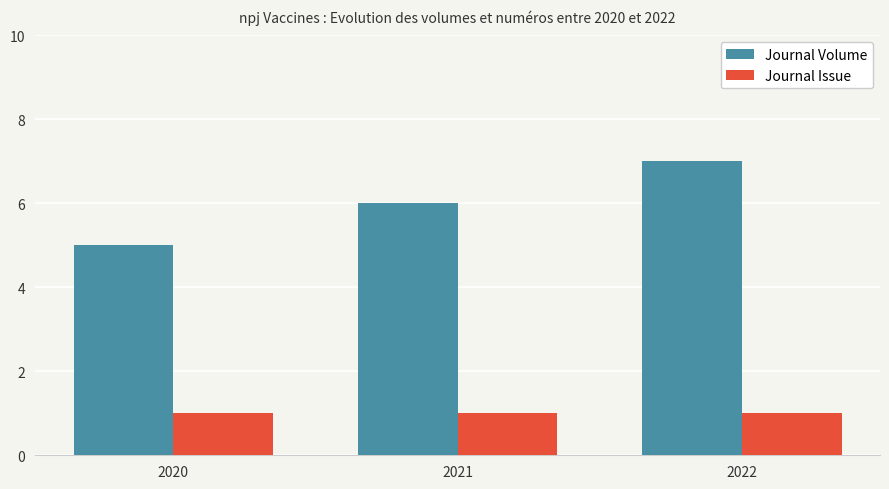

Rank the series by their average value, from lowest to highest.

Journal Issue, Journal Volume